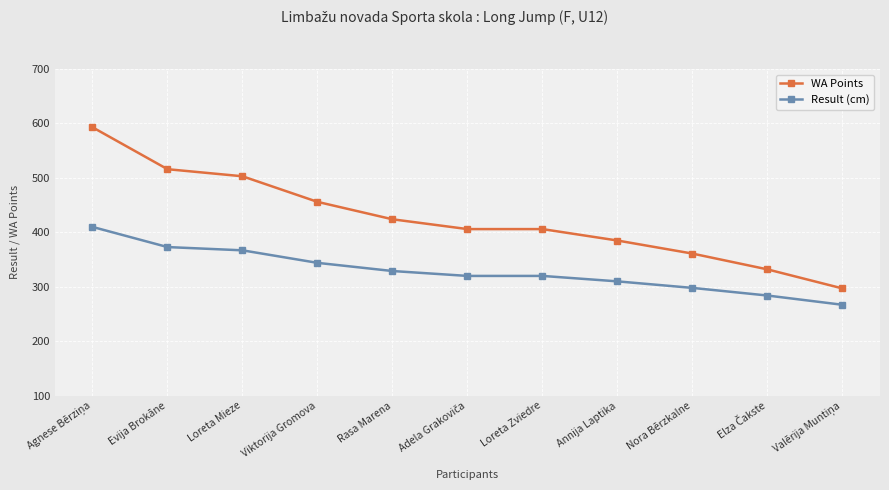

What is the maximum value shown in the chart?

593.0